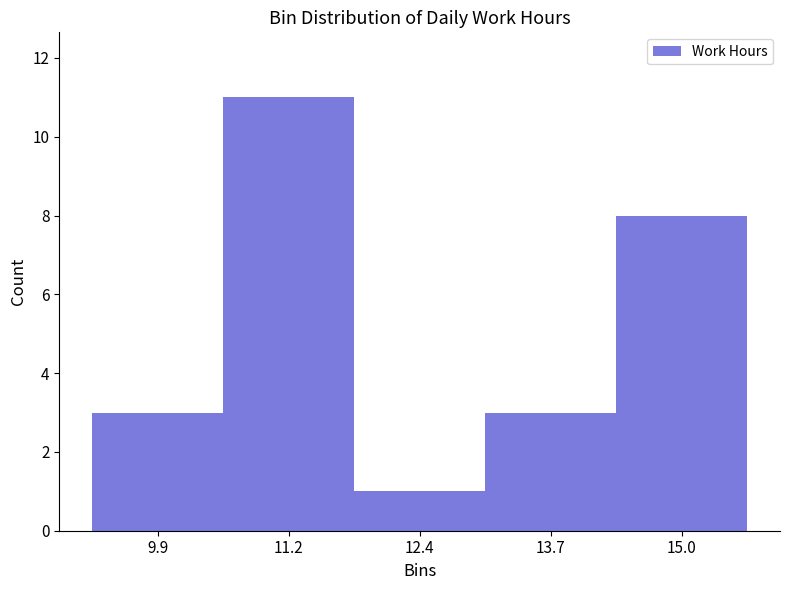

Reading left to right, transcribe this chart: for each bar, give the range it covers on the x-axis and its height. Neither the bar edges nor the heights are printed on the chart, so give them approximately, as read against the axes.

9.2 to 10.6: 3
10.6 to 11.8: 11
11.8 to 13.0: 1
13.0 to 14.4: 3
14.4 to 15.6: 8